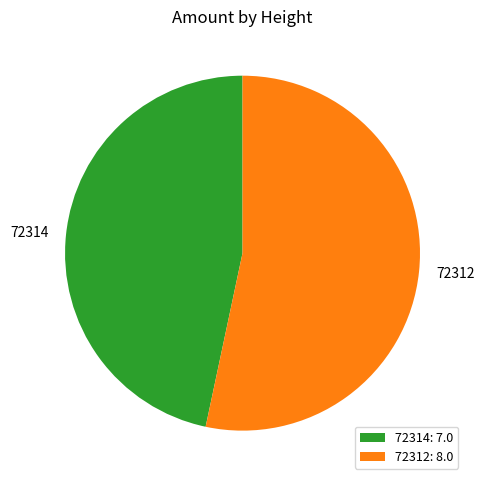

Approximately how many times larger is the value at 72314 compared to 72312?

0.9